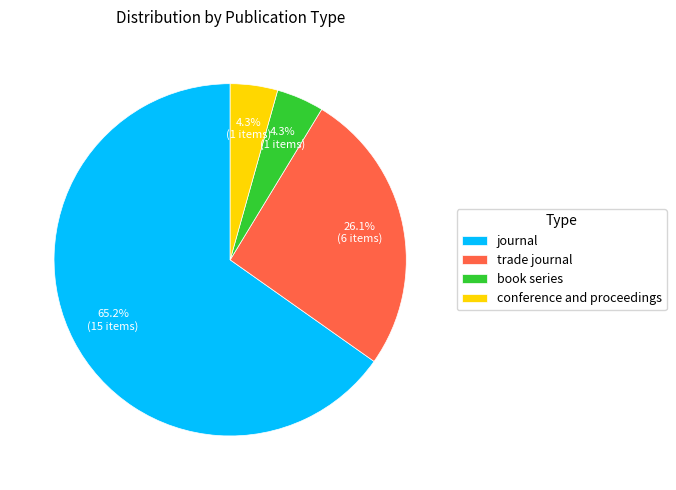

Which category has the biggest portion of the pie?

journal